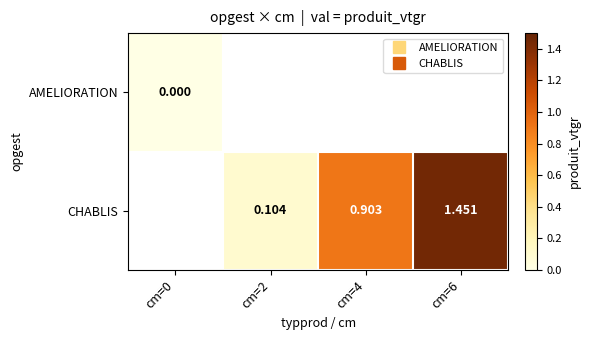

Where does the CHABLIS series first go above 0?

cm=2